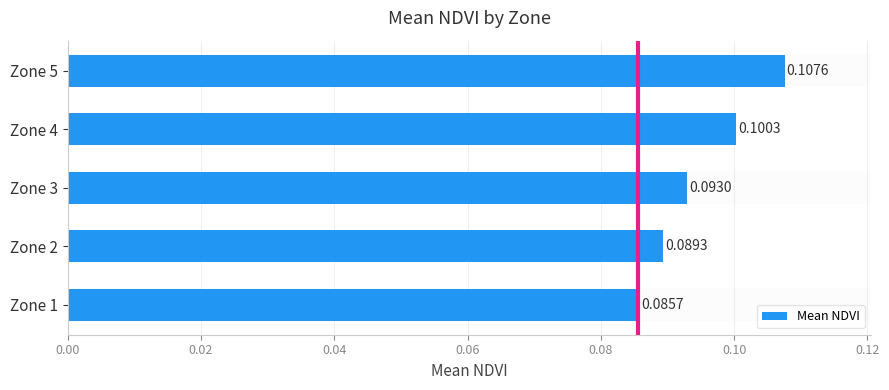

Rank the categories by value from highest to lowest.

Zone 5, Zone 4, Zone 3, Zone 2, Zone 1